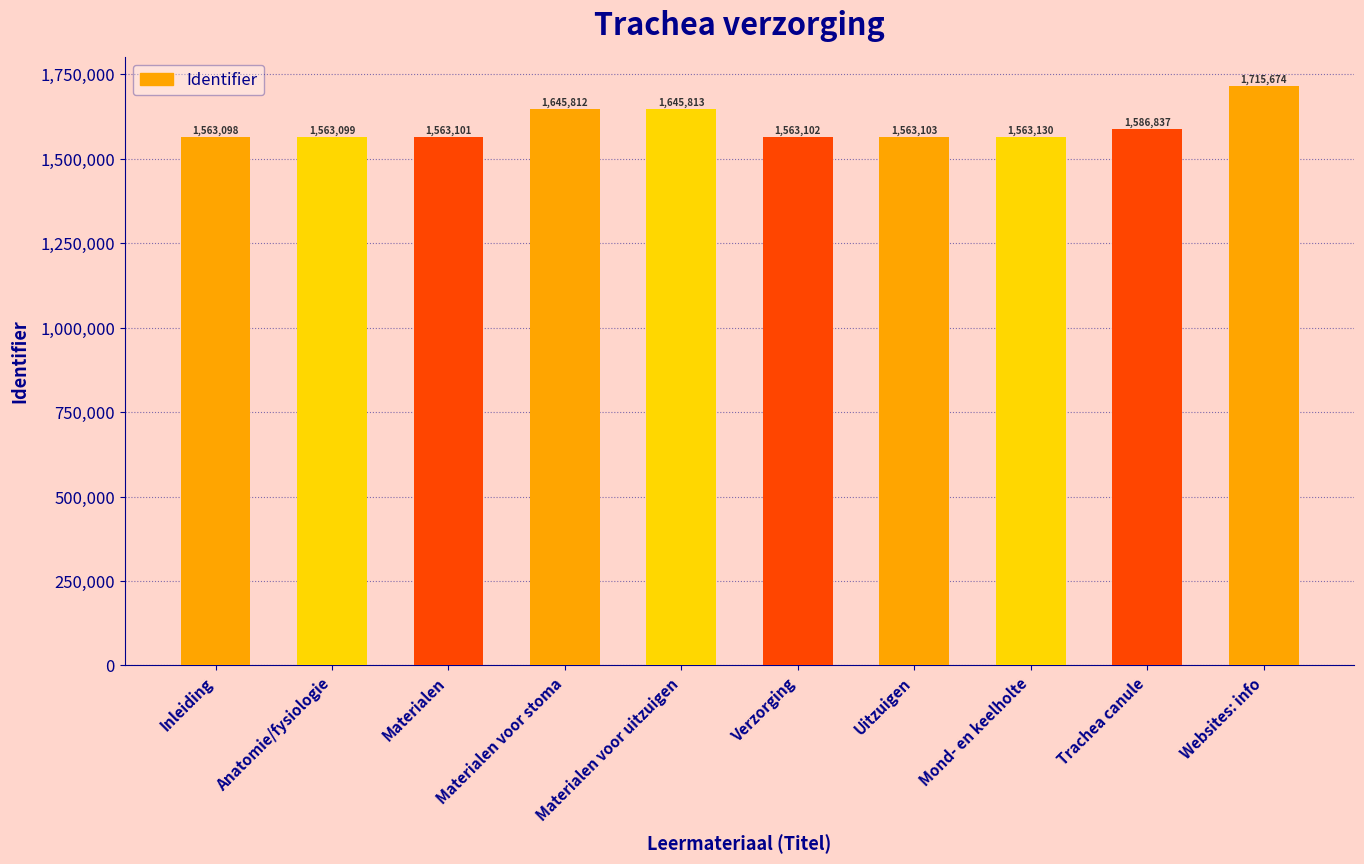

What is the difference between the values at Websites: info and Verzorging?

152572